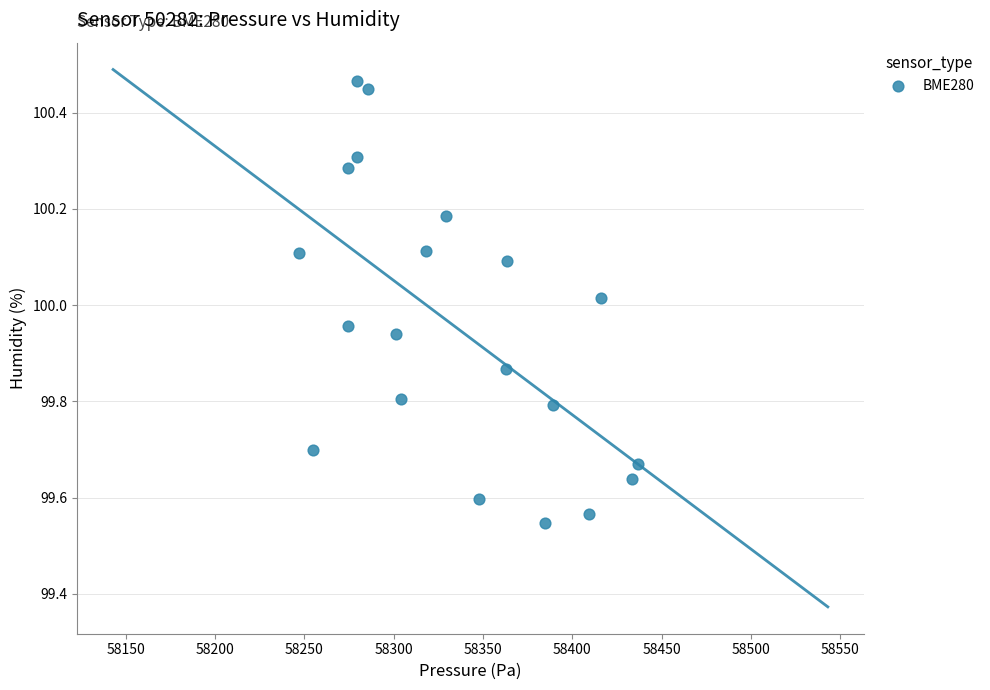

What is the range of Y values (max minus min)?

0.9